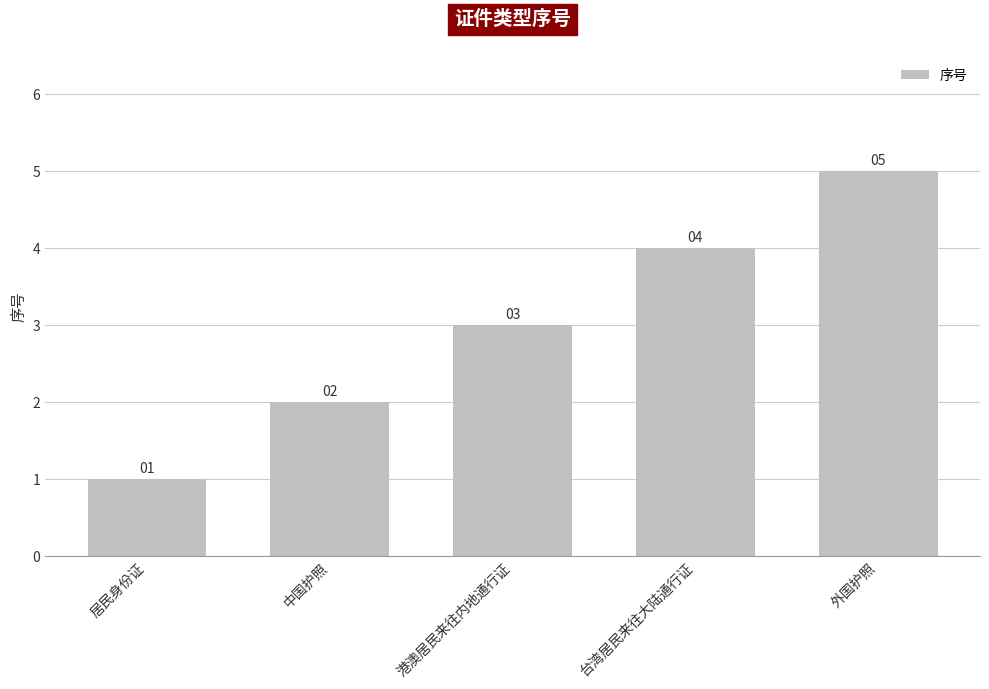

At which category does the chart reach its minimum across all series?

居民身份证